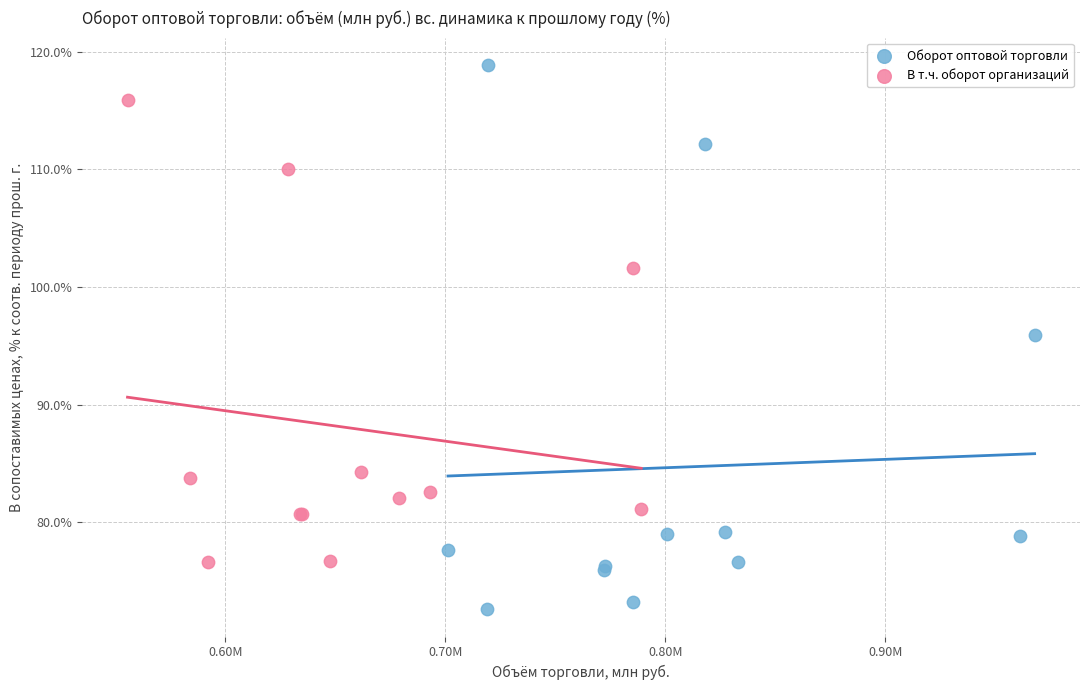

What are all the series names shown in the legend?

Оборот оптовой торговли, В т.ч. оборот организаций